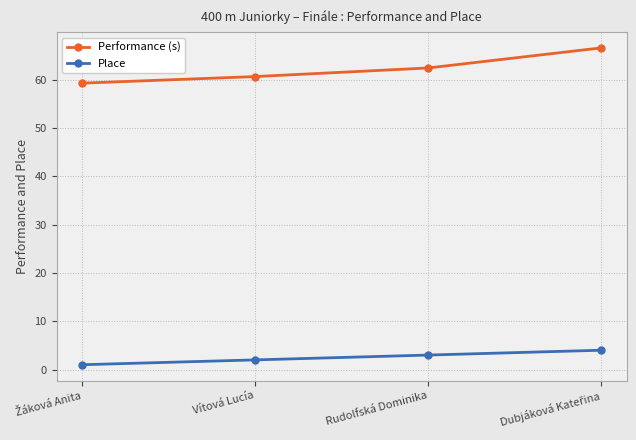

At how many categories does at least one series exceed 46?

4